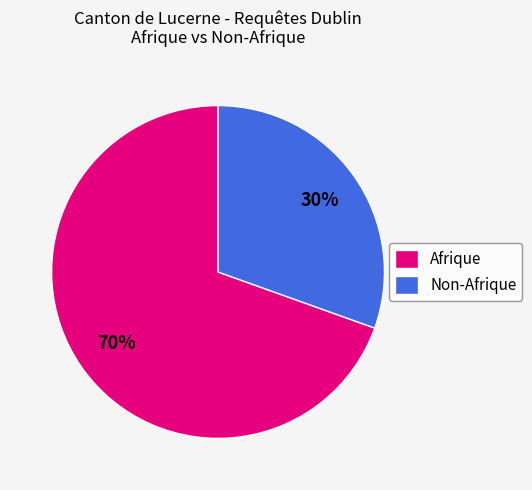

How many slices are in this pie chart?

2